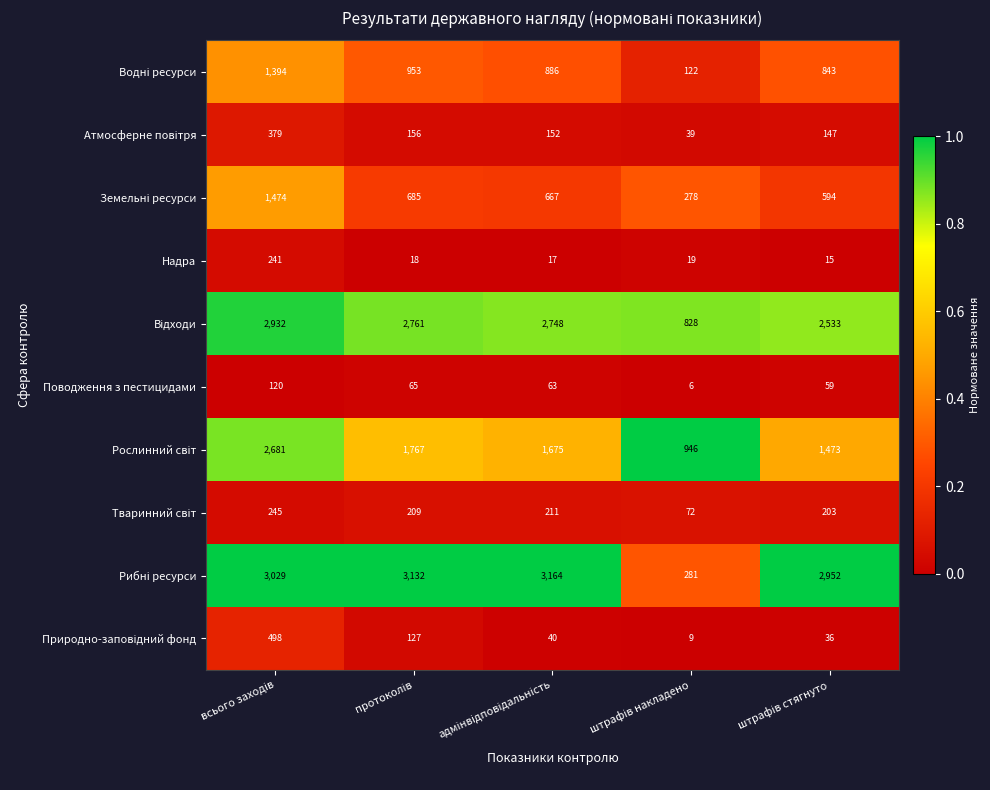

What is the smallest value displayed?

6